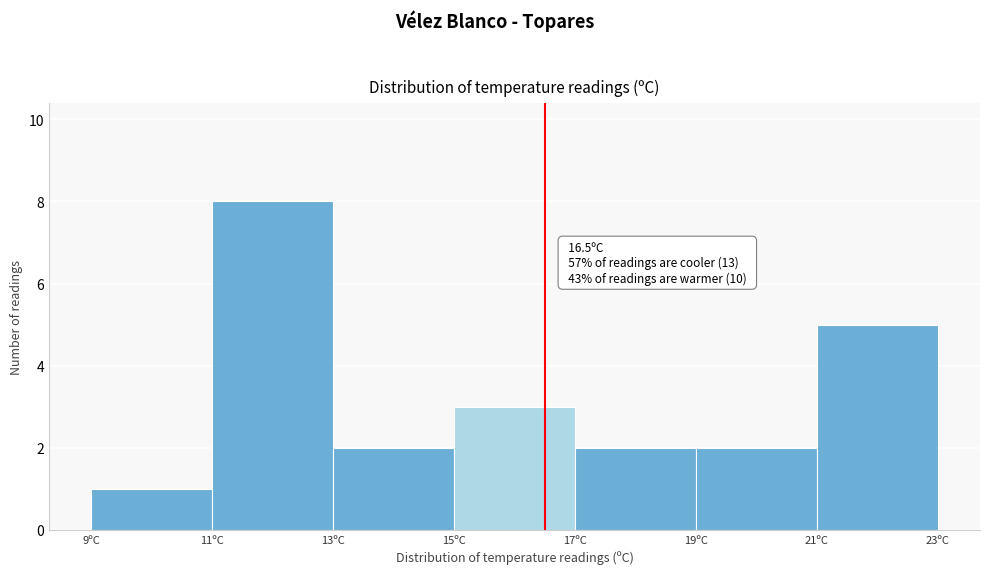

Over which range of the x-axis is the bar tallest?

11 to 13